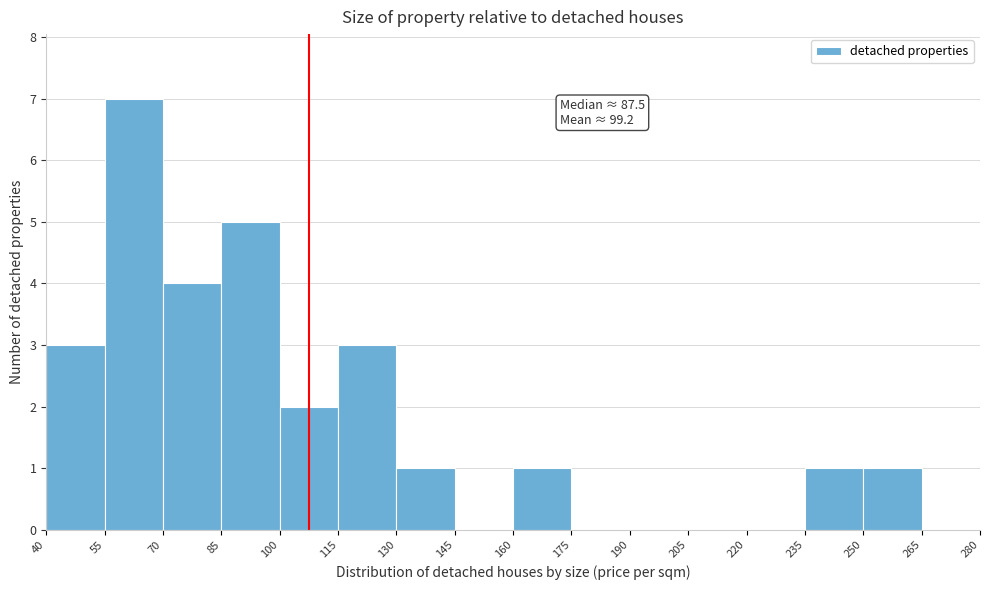

Over which range of the x-axis is the bar tallest?

55 to 70